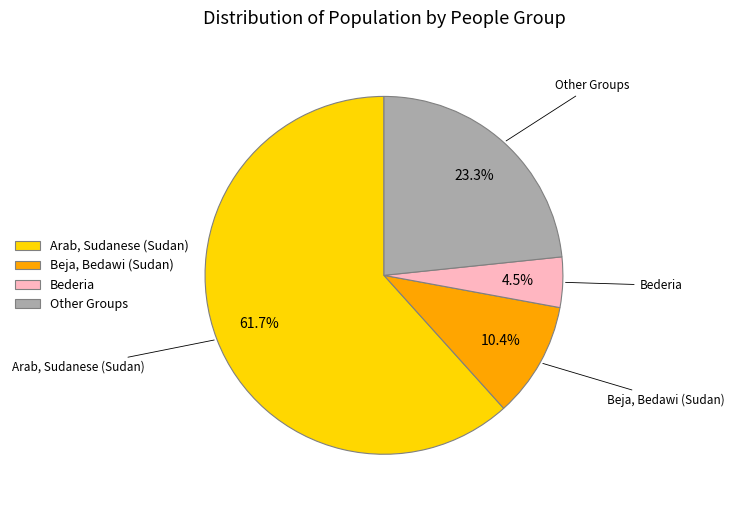

Is the sum of Beja, Bedawi (Sudan) and Arab, Sudanese (Sudan) greater than half?

Yes